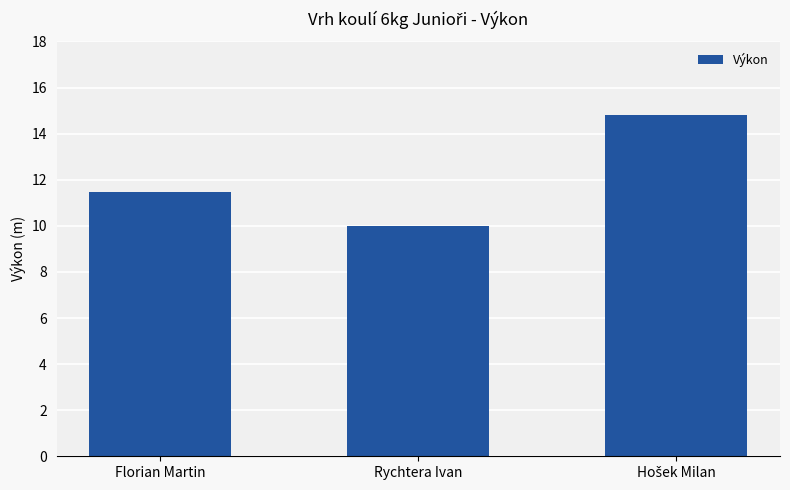

What is the difference between the maximum and minimum values?

4.8